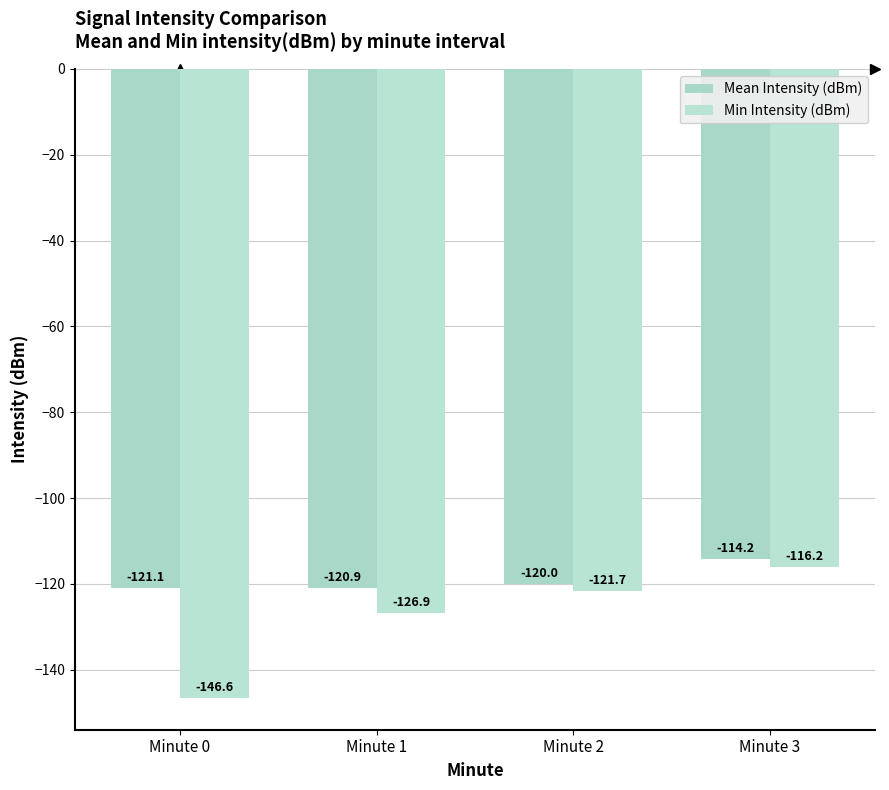

True or false: Min Intensity (dBm) has a value of -43.8 at Minute 3.

False